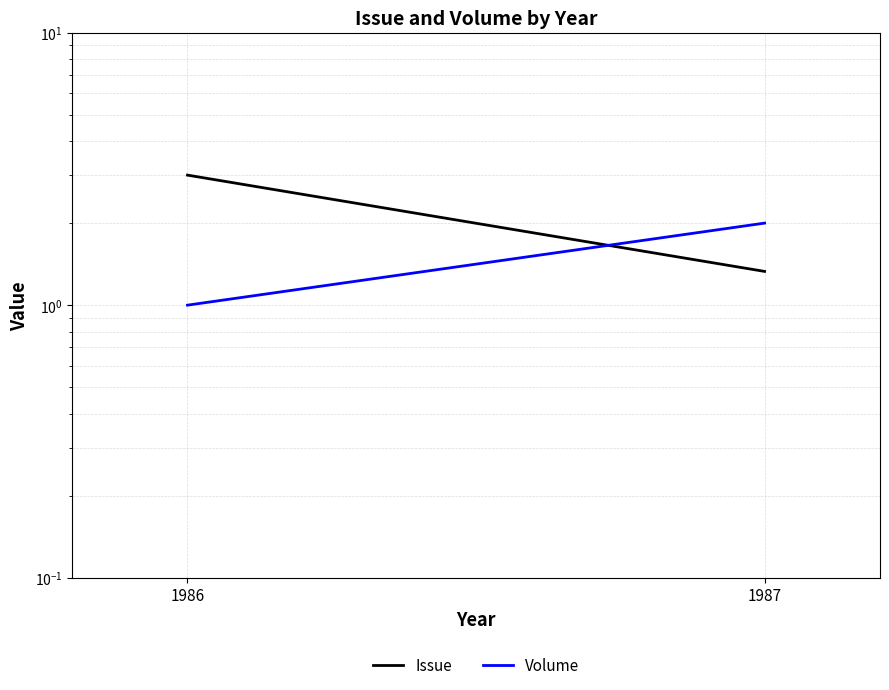

Which series has the largest range (max minus min)?

Issue